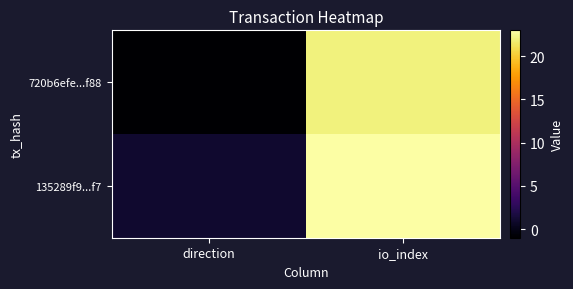

At which category does the chart reach its minimum across all series?

direction